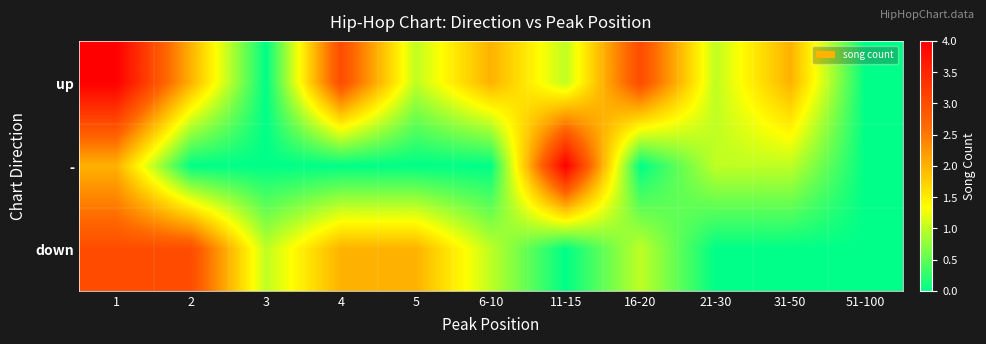

At how many categories does at least one series exceed 3?

2